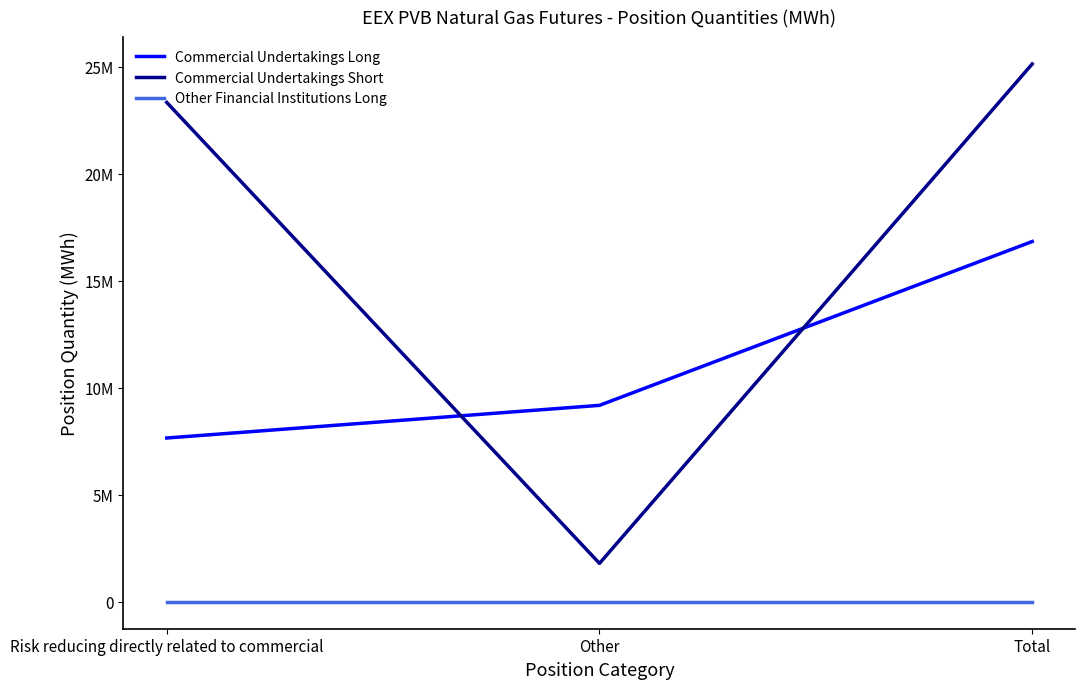

List the series in order of their overall mean, highest first.

Commercial Undertakings Short, Commercial Undertakings Long, Other Financial Institutions Long